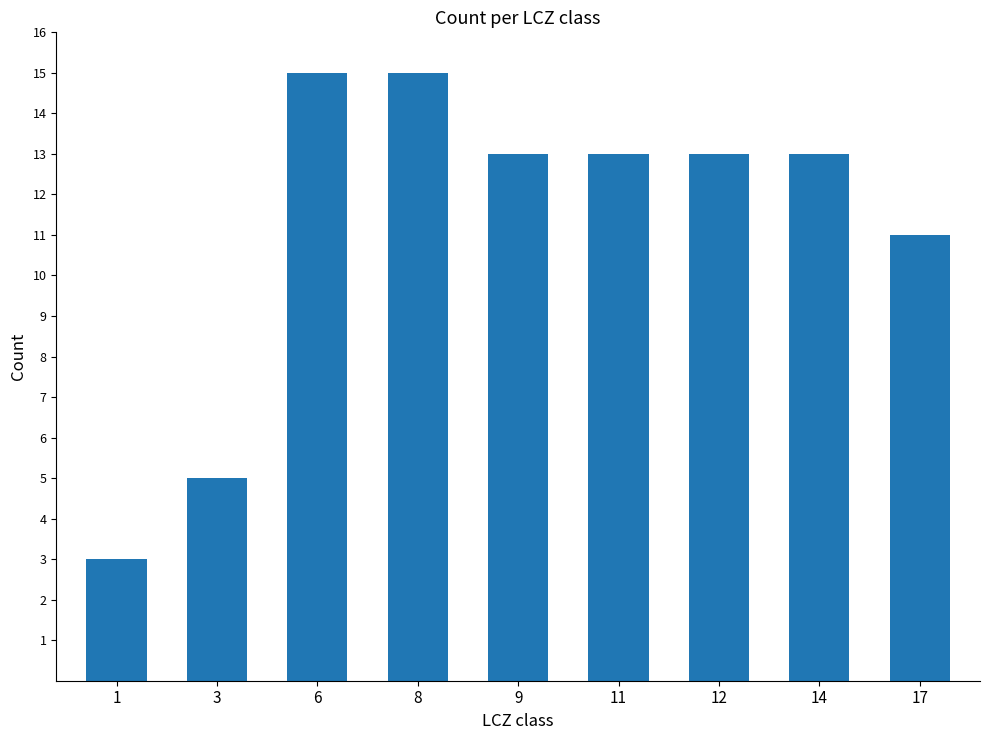

Approximately how many times larger is the value at 17 compared to 6?

0.7